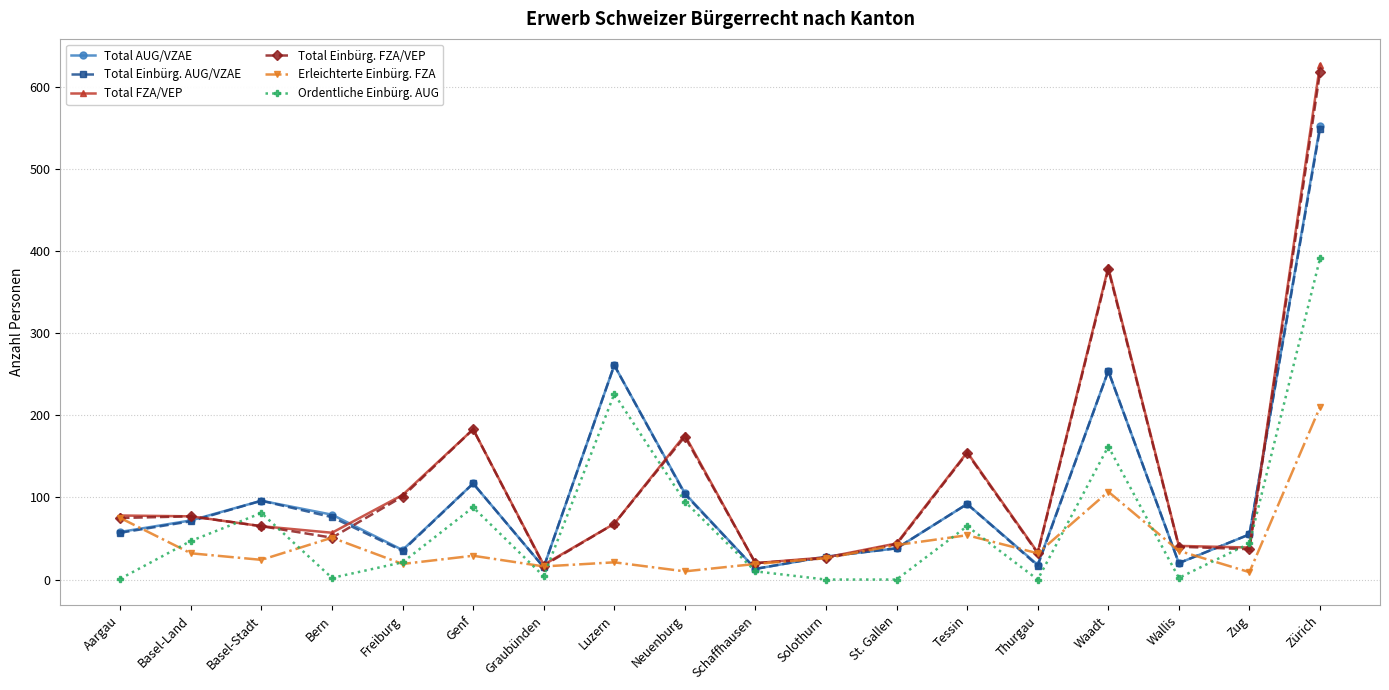

At which category does the chart reach its peak across all series?

Zürich